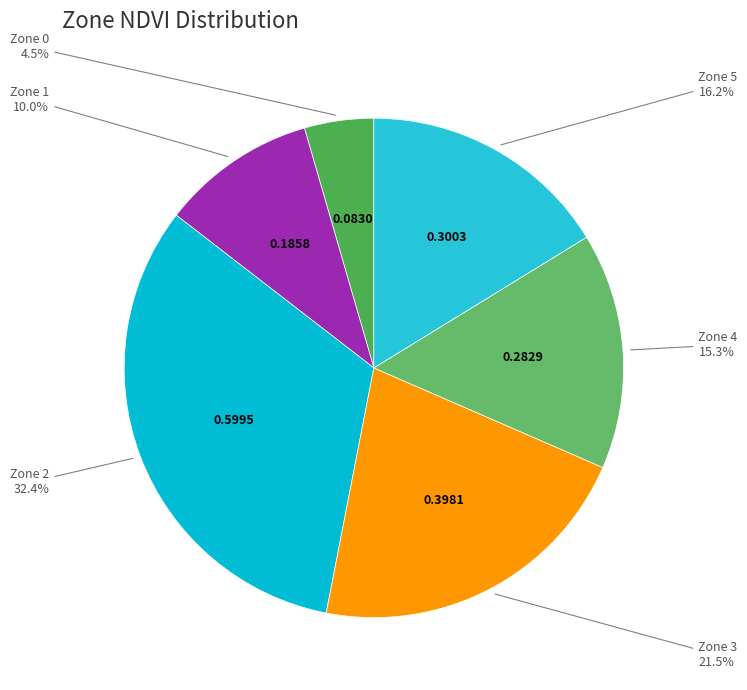

To the nearest percent, what is the average slice percentage?

17%